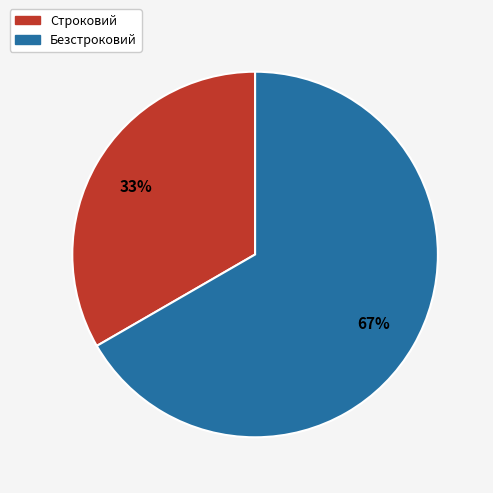

What percentage is the Безстроковий slice, to the nearest percent?

67%